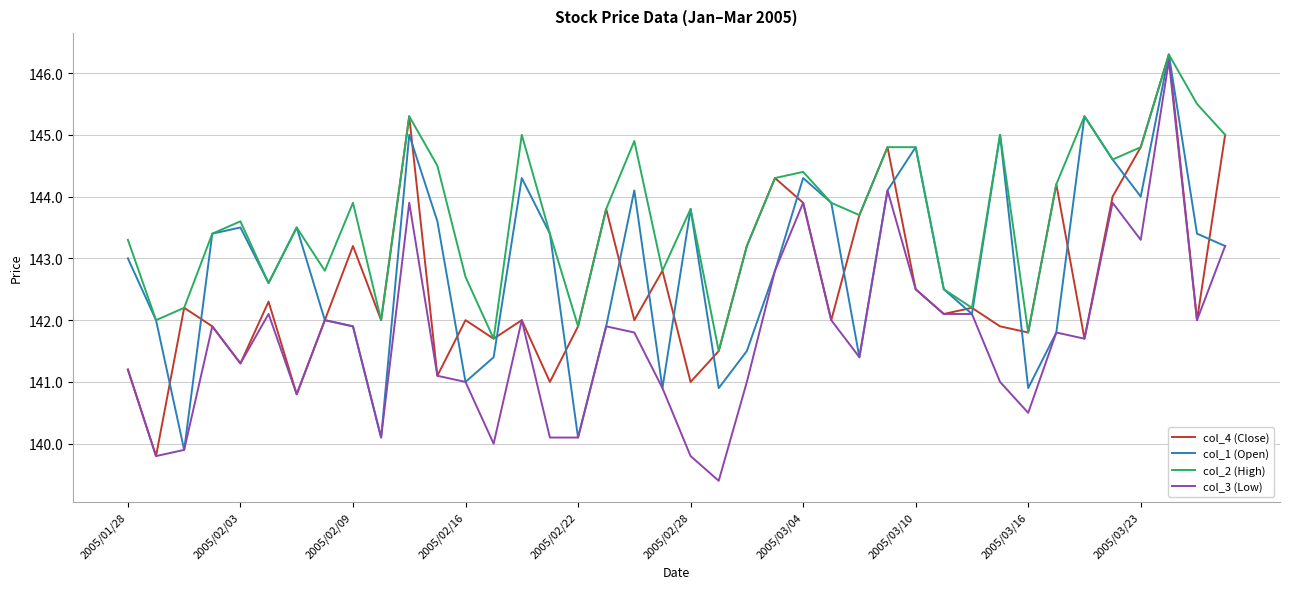

Which series has the largest total across all categories?

col_2 (High)